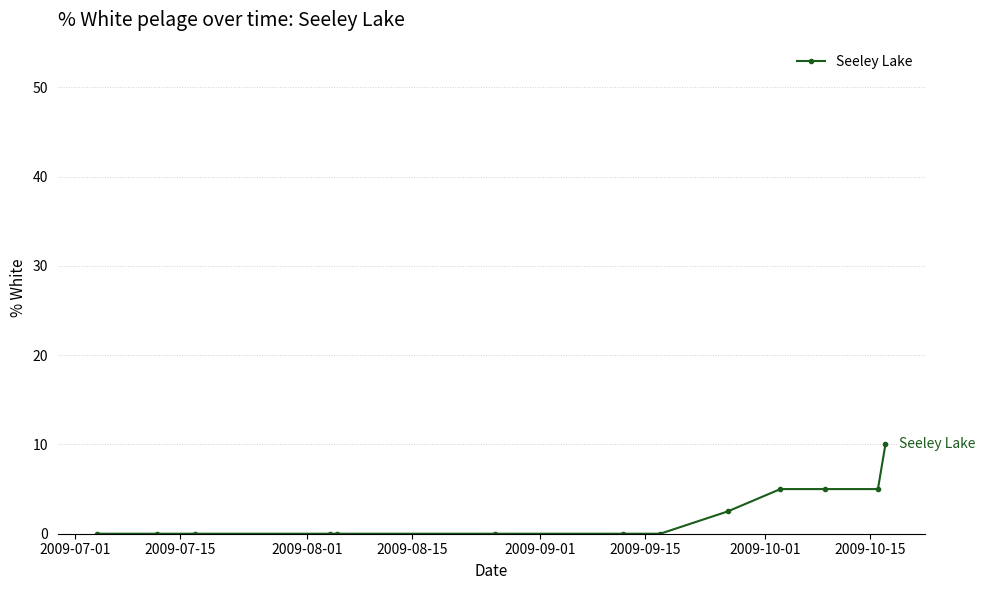

What is the average value?

2.1